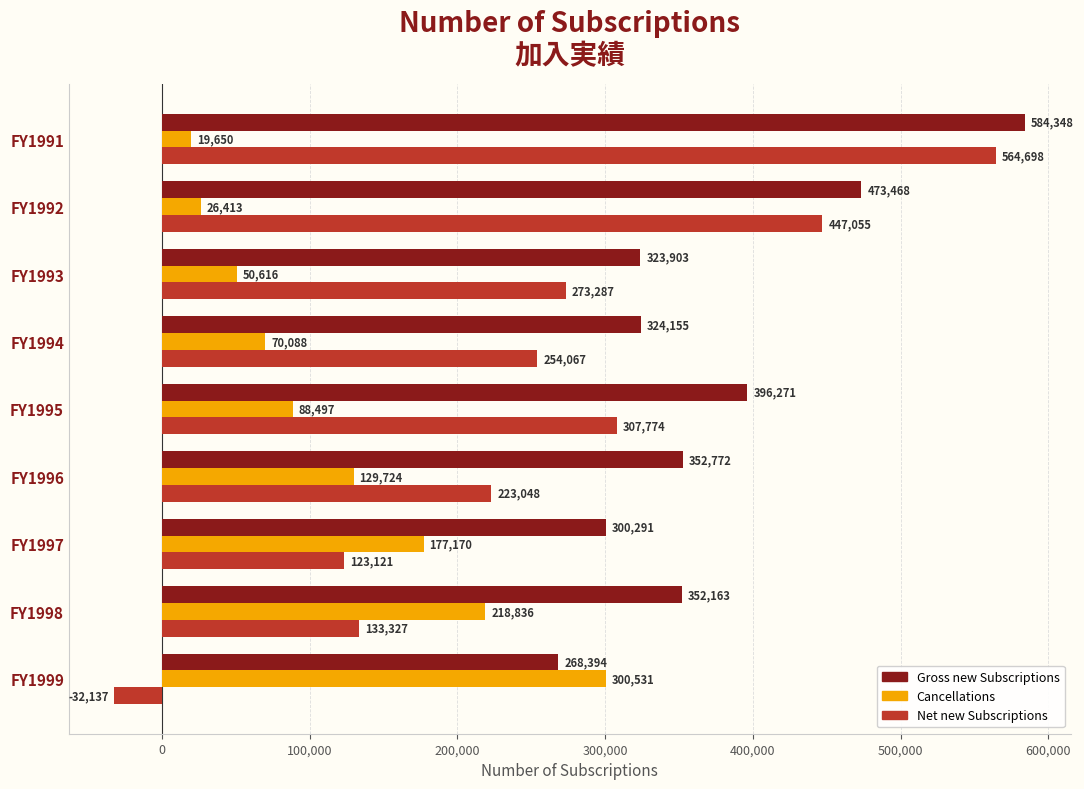

At which label is Cancellations closest to 160090?

FY1997